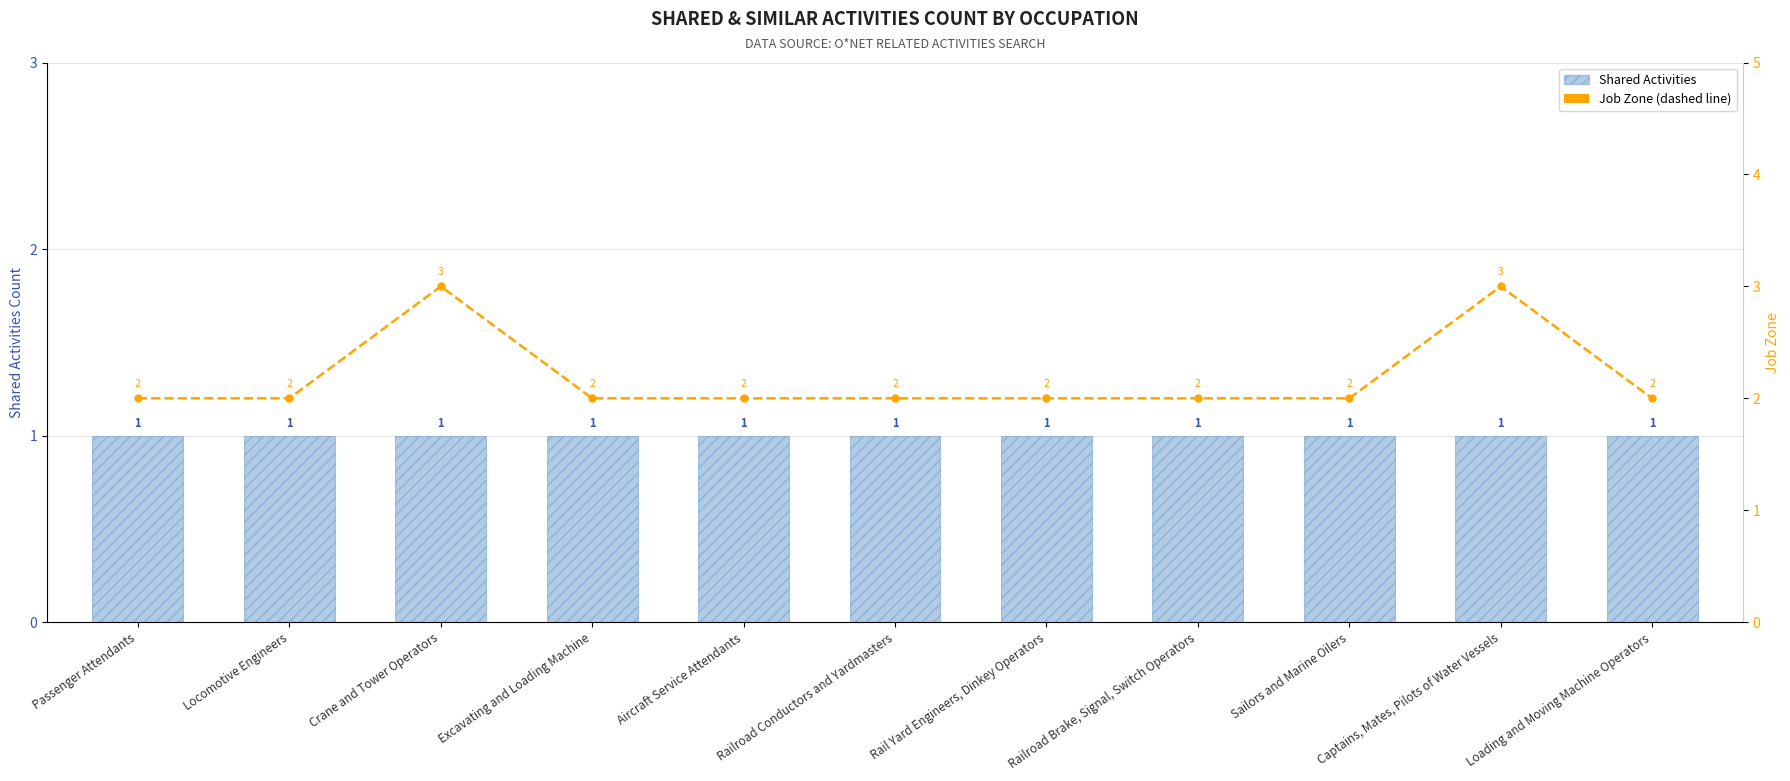

How many values in the Job Zone series exceed 2?

2